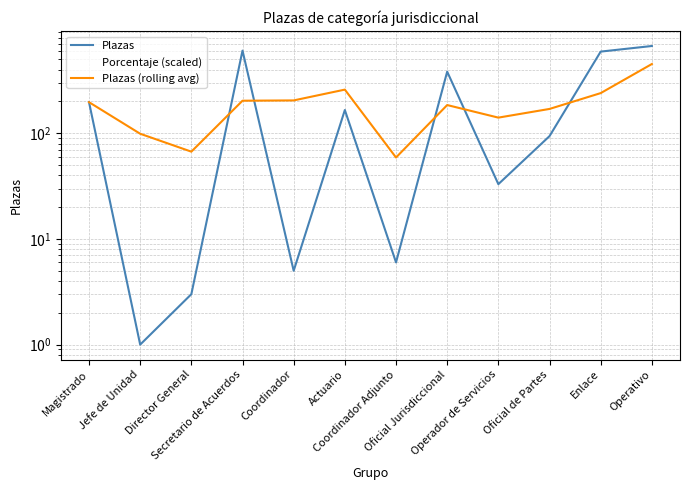

At which category is the sum across all series the highest?

Operativo